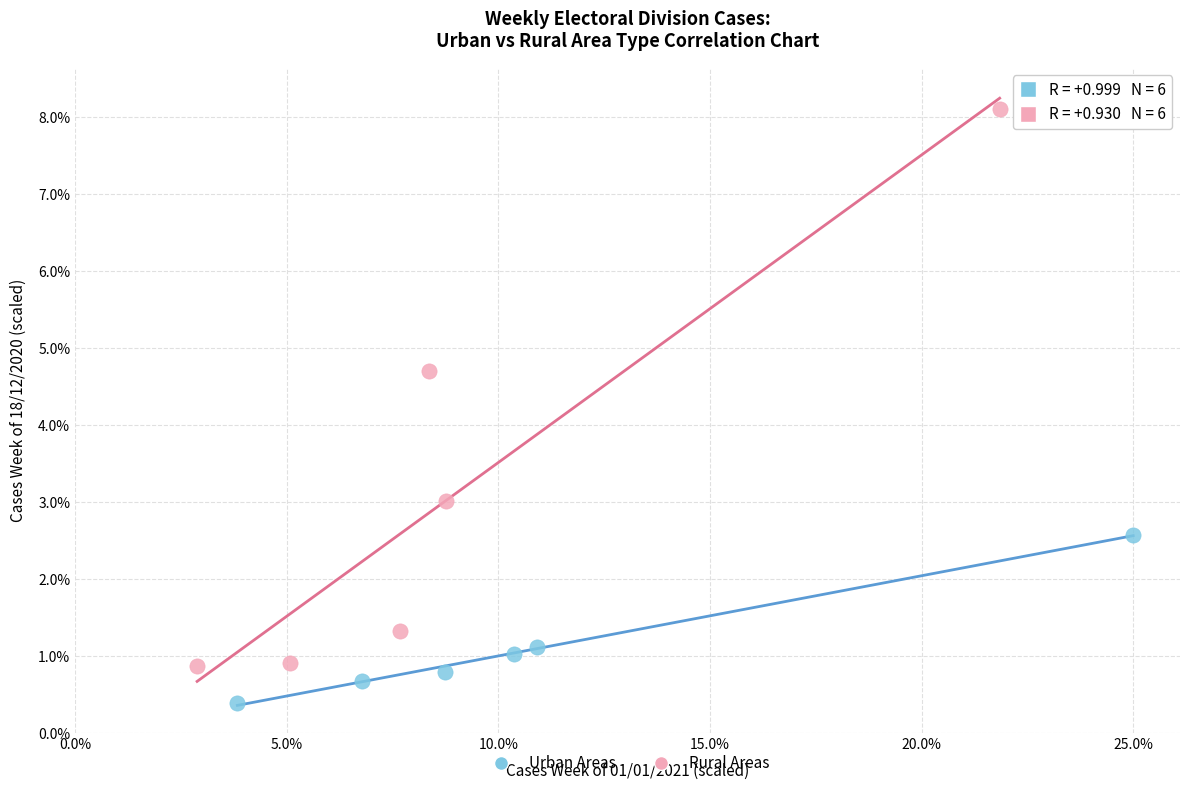

Which series has the largest Y range (max minus min)?

Rural Areas